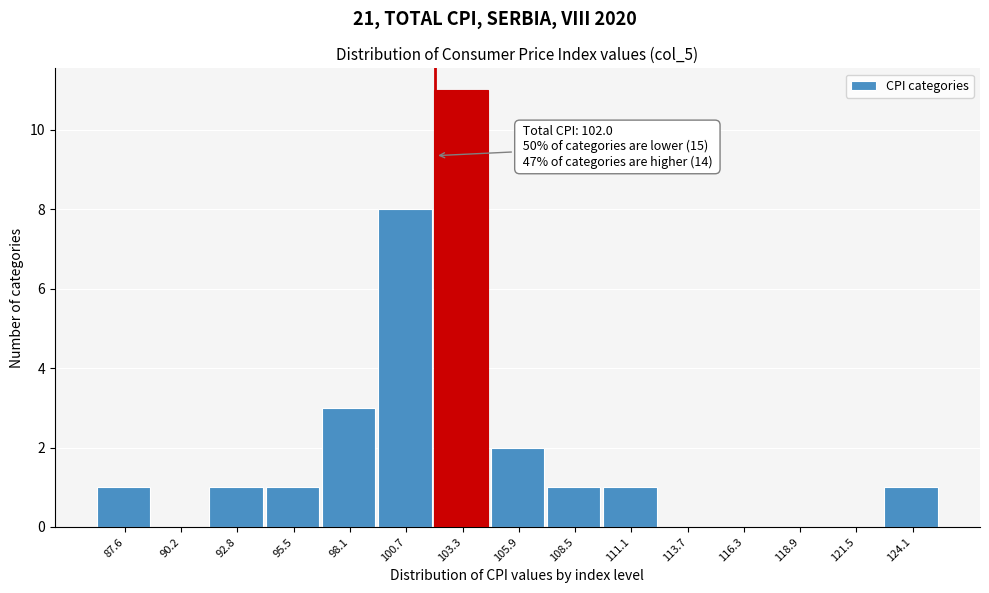

Which range on the x-axis has the tallest bar?

102.0 to 104.5